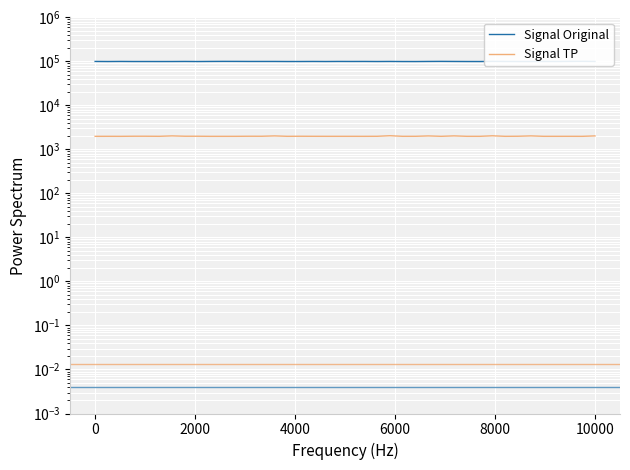

True or false: Signal TP and Signal Original cross at least once.

False